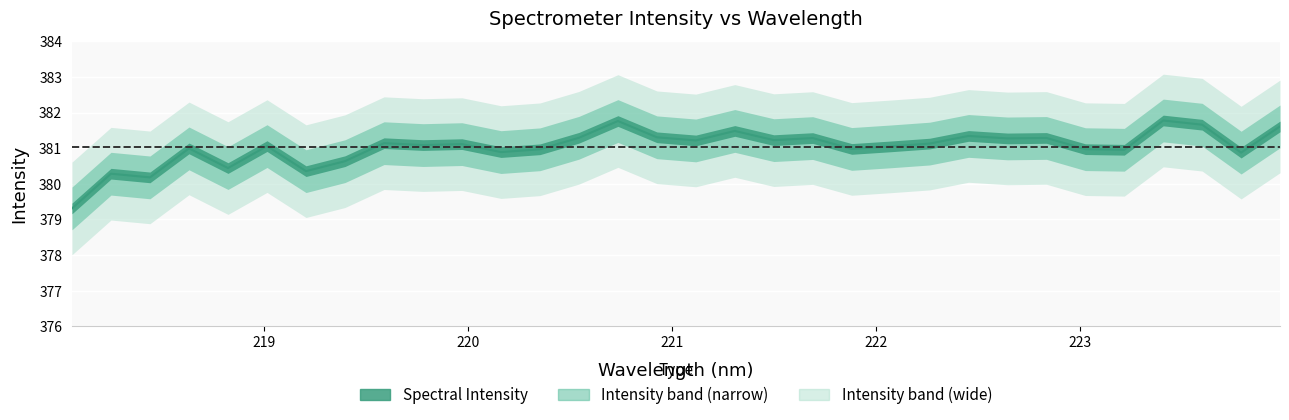

What is the change in value from 218.8244 to 221.8812?

+0.5